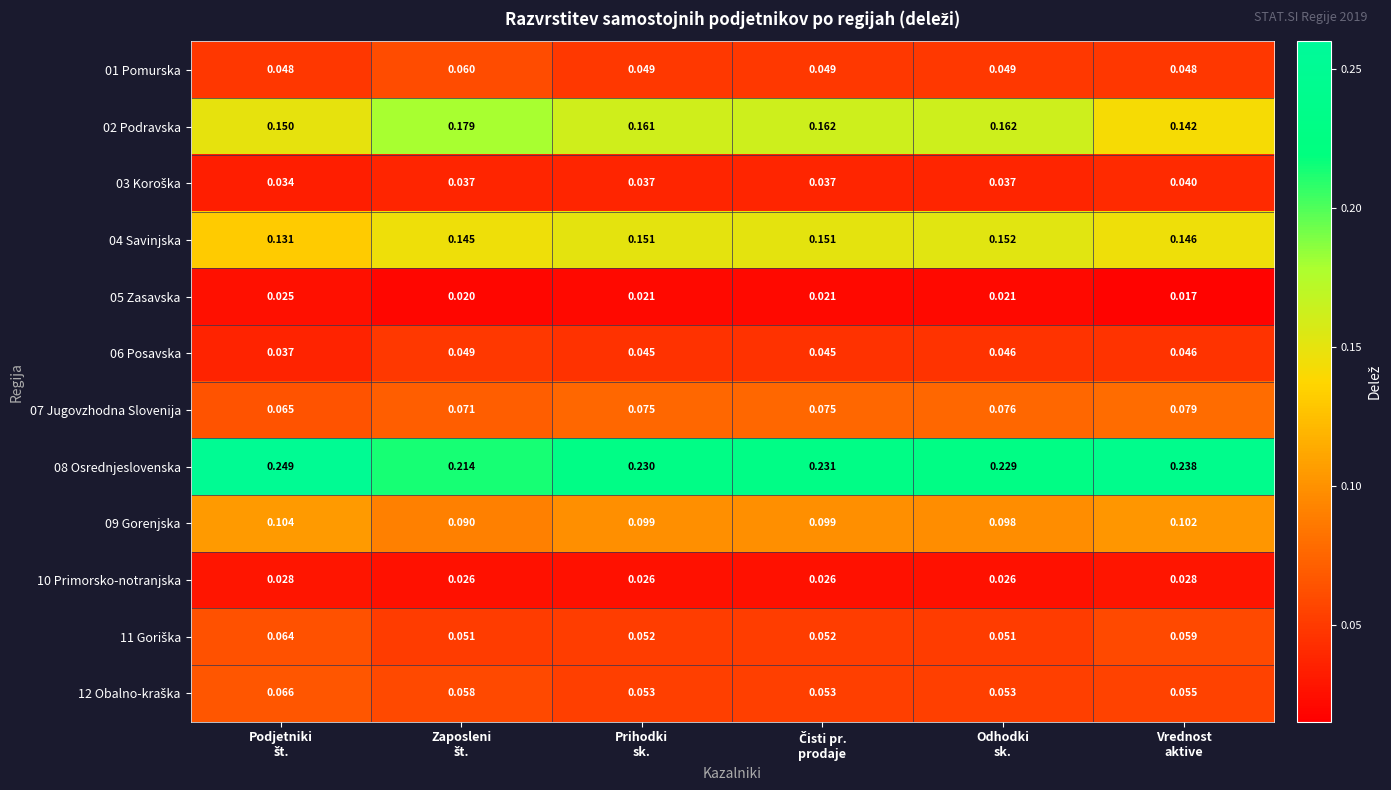

Which series has the largest range (max minus min)?

02 Podravska